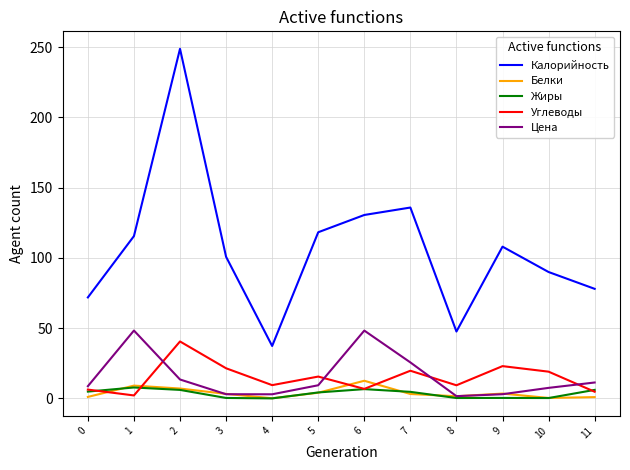

True or false: Калорийность and Углеводы intersect in this chart.

False